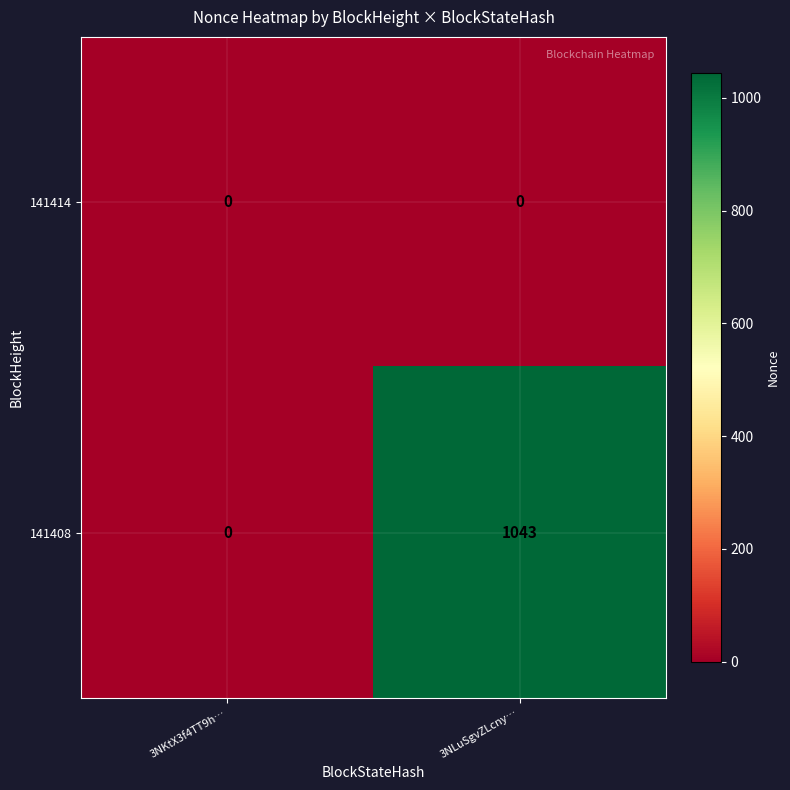

At which label is 141408 closest to 521?

3NKtX3f4TT9h…